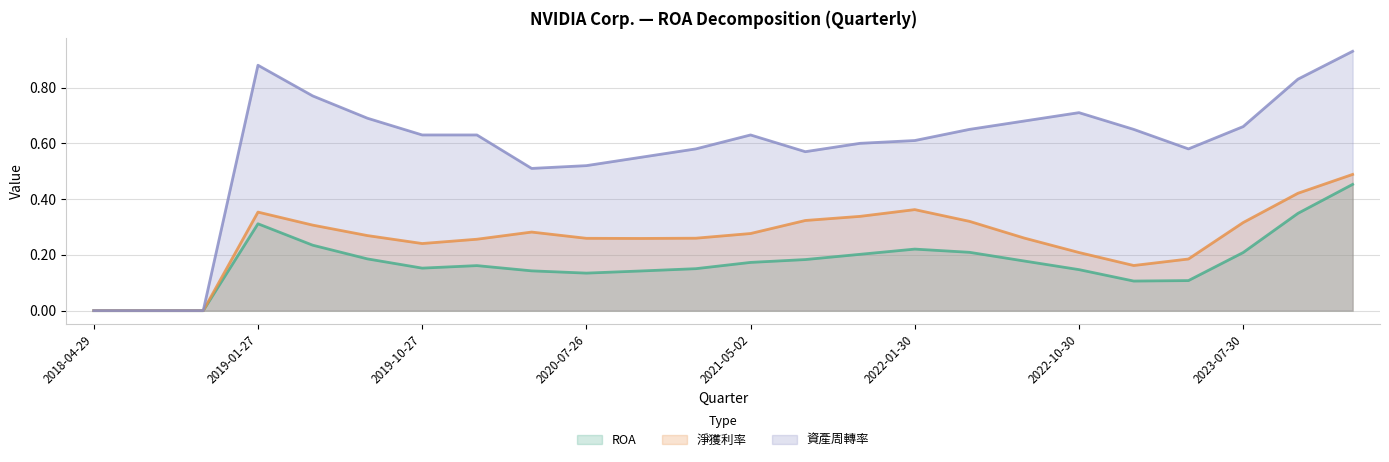

List the series in order of their peak value, lowest first.

ROA, 淨獲利率, 資產周轉率